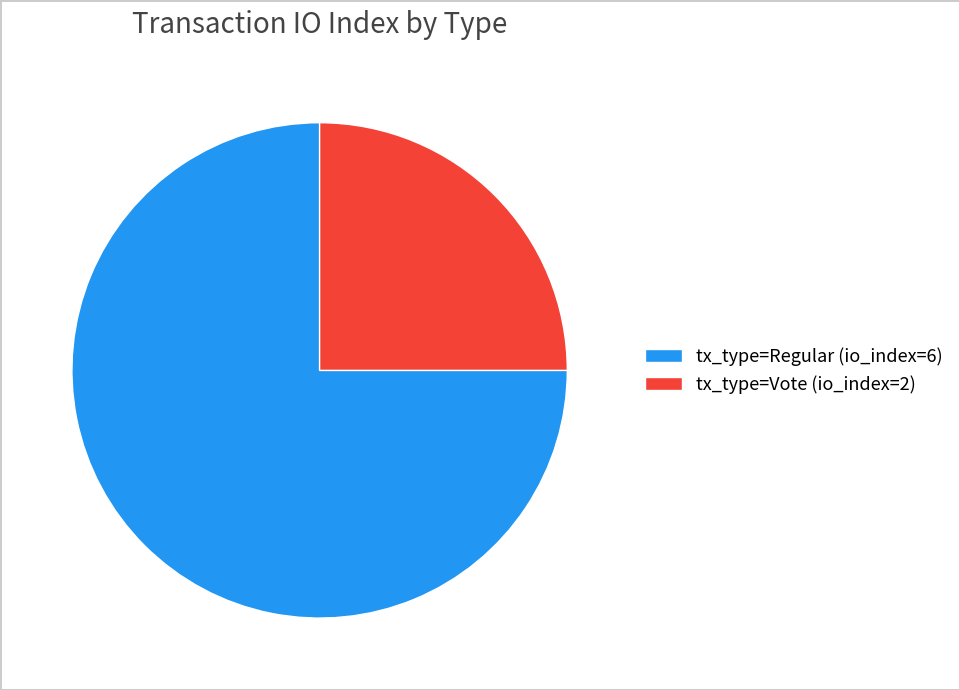

True or false: tx_type=Vote (io_index=2) accounts for 25% of the total.

True